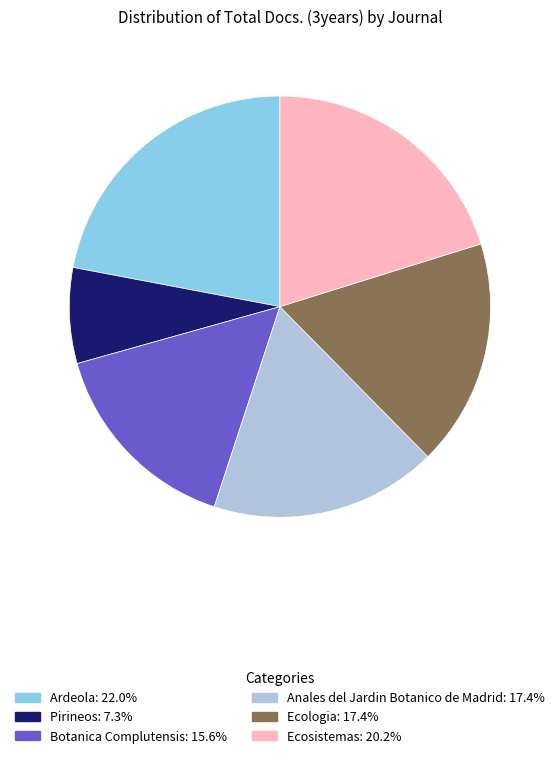

Does Anales del Jardin Botanico de Madrid represent more than half of the total?

No